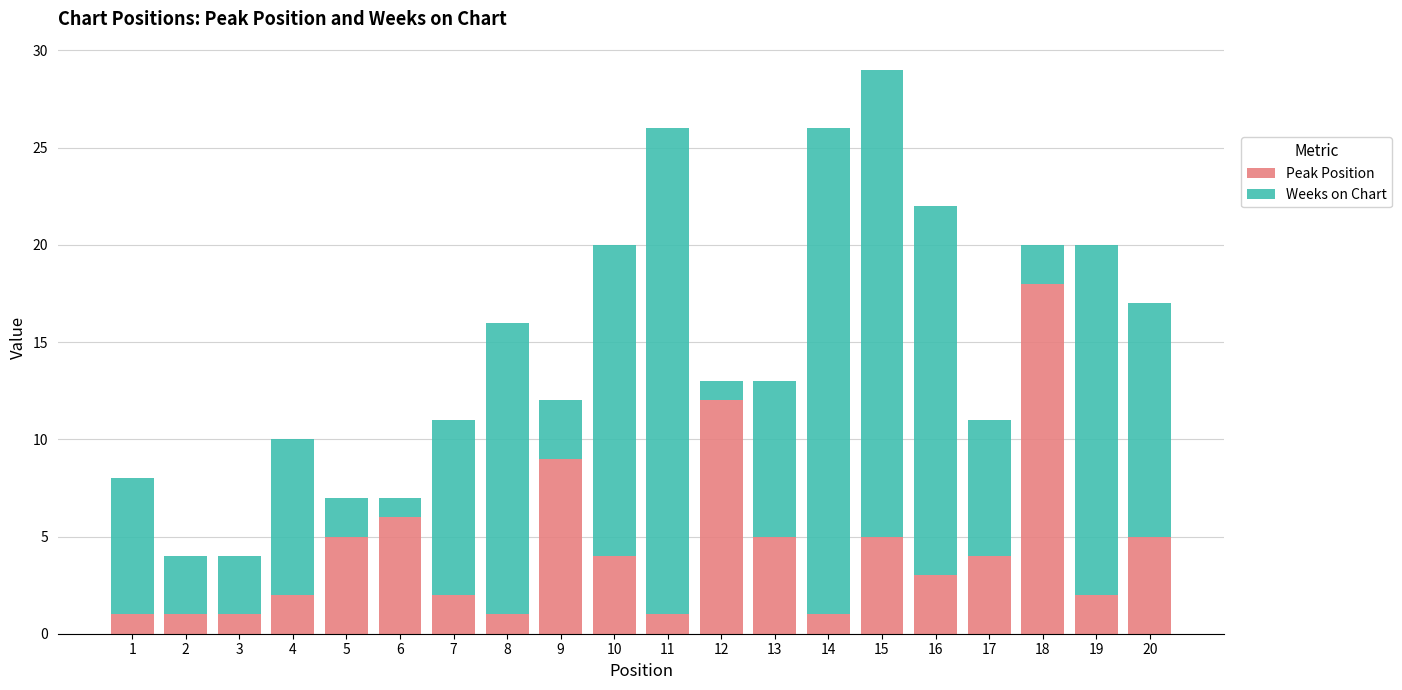

Count the number of data series in this chart.

2